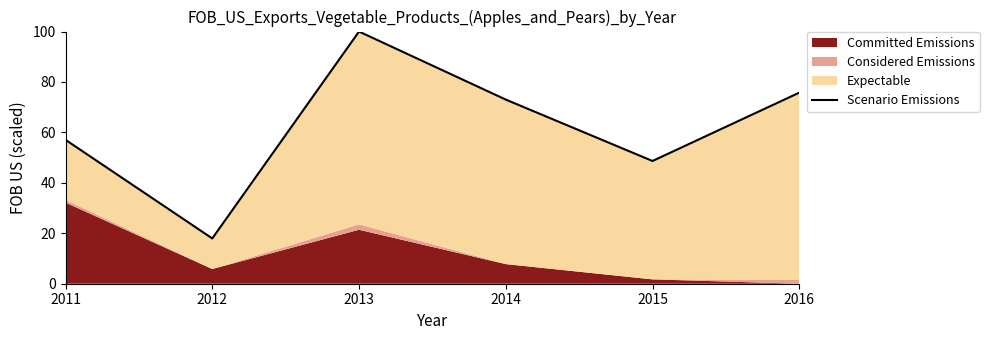

Does the chart display data point markers on the line(s)?

No